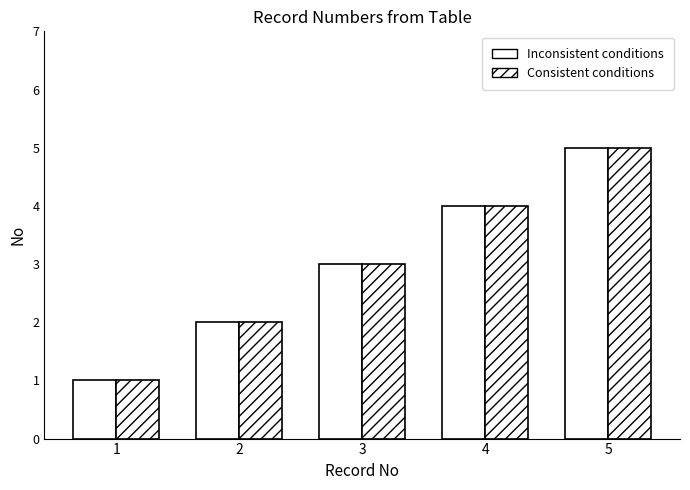

Reading left to right, list all the values displayed in this chart.

Inconsistent conditions: 1=1	2=2	3=3	4=4	5=5
Consistent conditions: 1=1	2=2	3=3	4=4	5=5